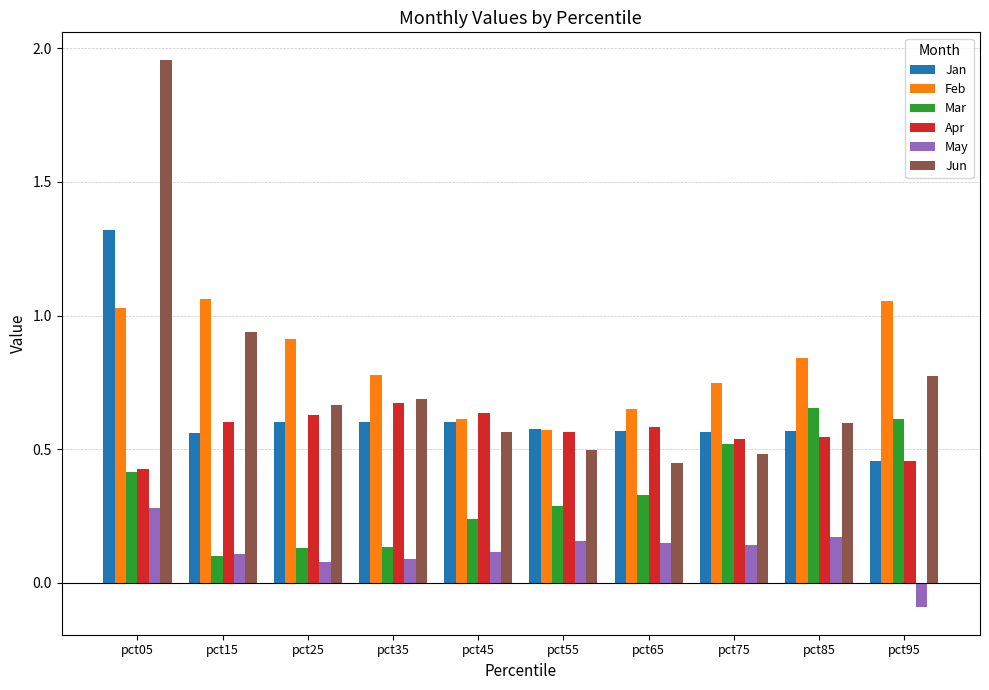

List the series in order of their peak value, highest first.

Jun, Jan, Feb, Apr, Mar, May